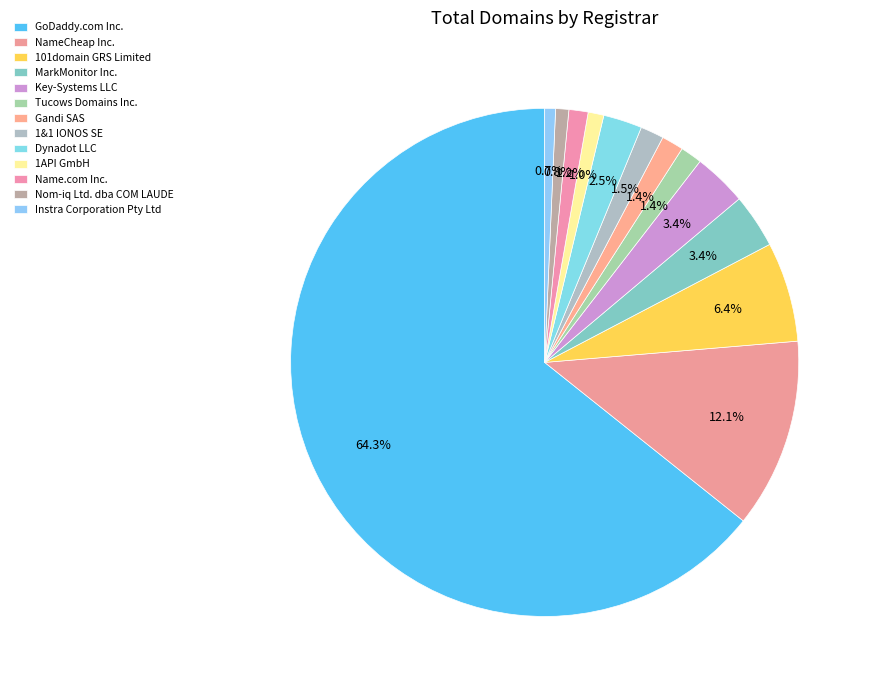

To the nearest percent, what percentage of the pie is NameCheap Inc.?

12%